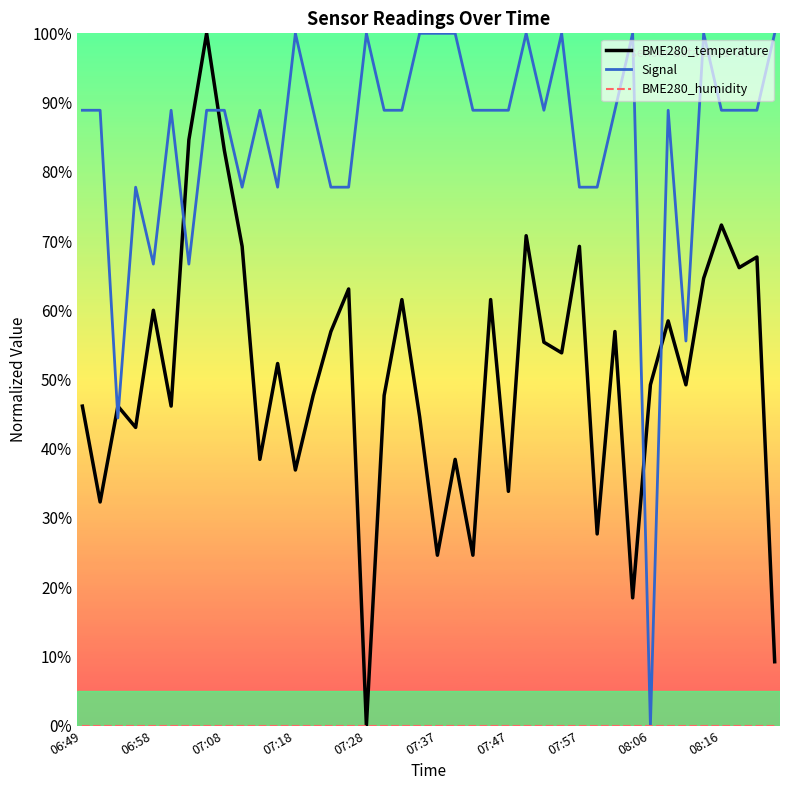

How many values in the Signal series exceed 88?

28